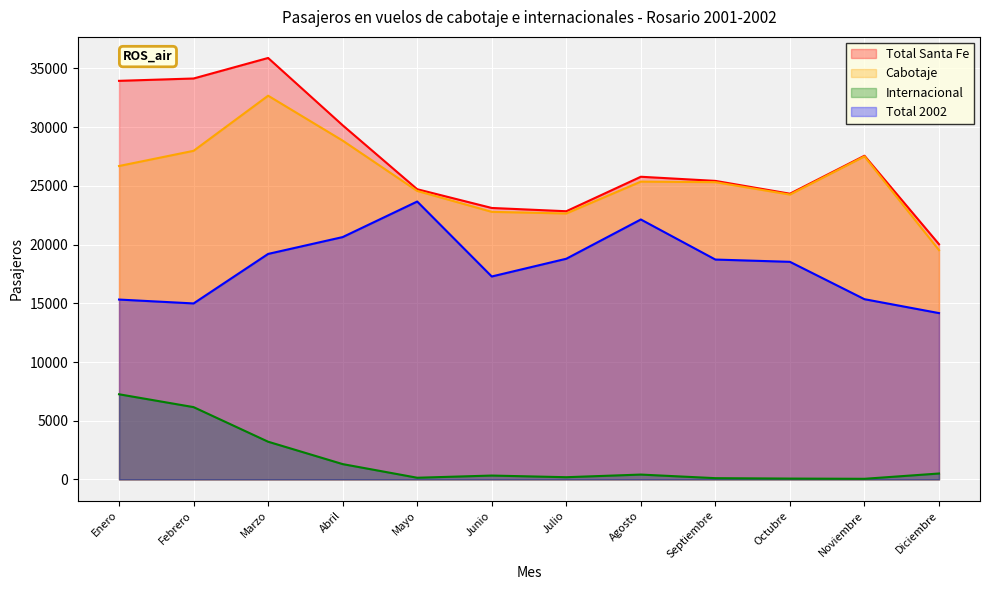

What is the difference between the maximum and minimum values in the Total 2002 series?

9503